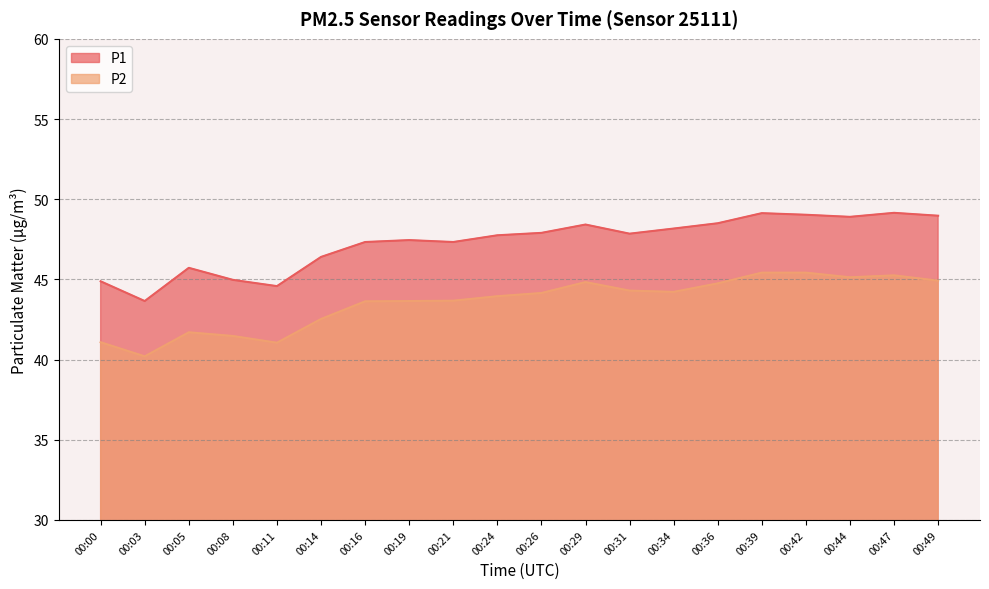

What is the highest value of the P2 series?

45.4